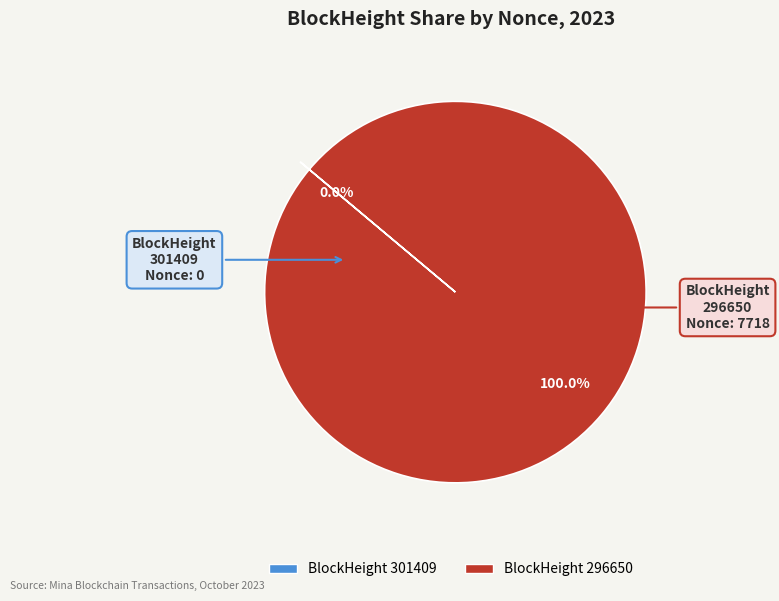

Does any single category account for the majority?

Yes